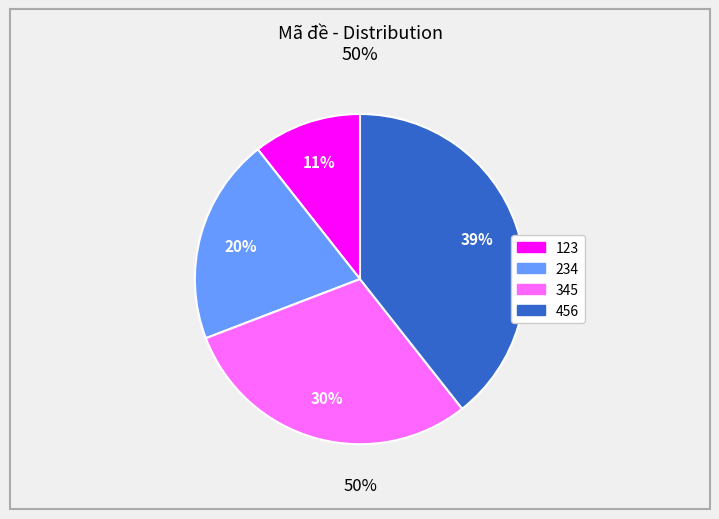

Which slice is the smallest?

123